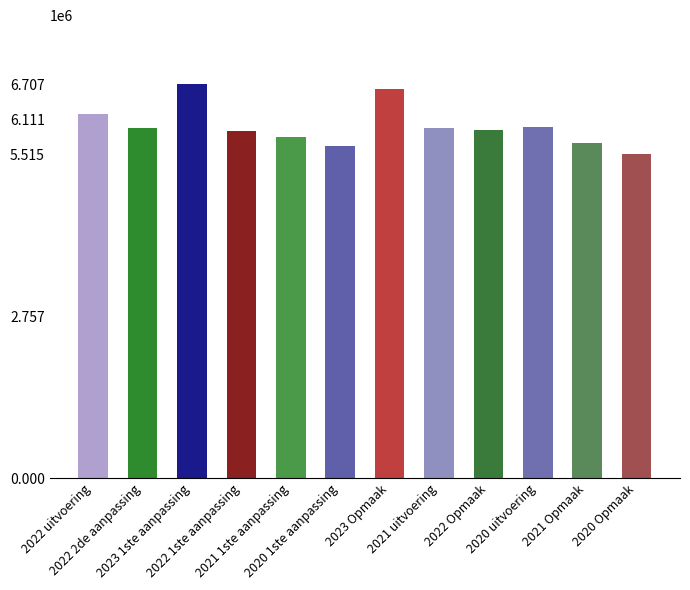

What is the difference between the maximum and minimum values?

1191909